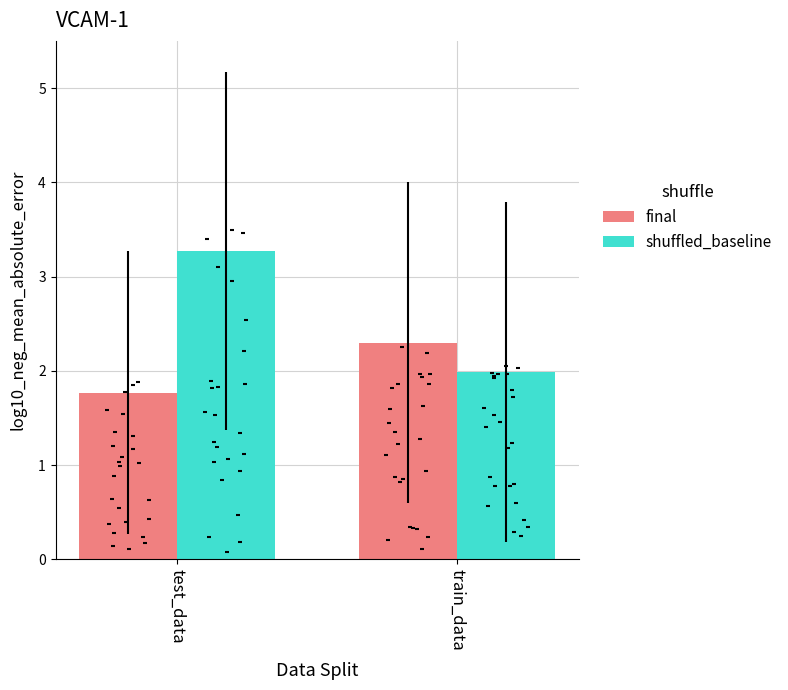

Which series reaches the minimum Y coordinate?

final